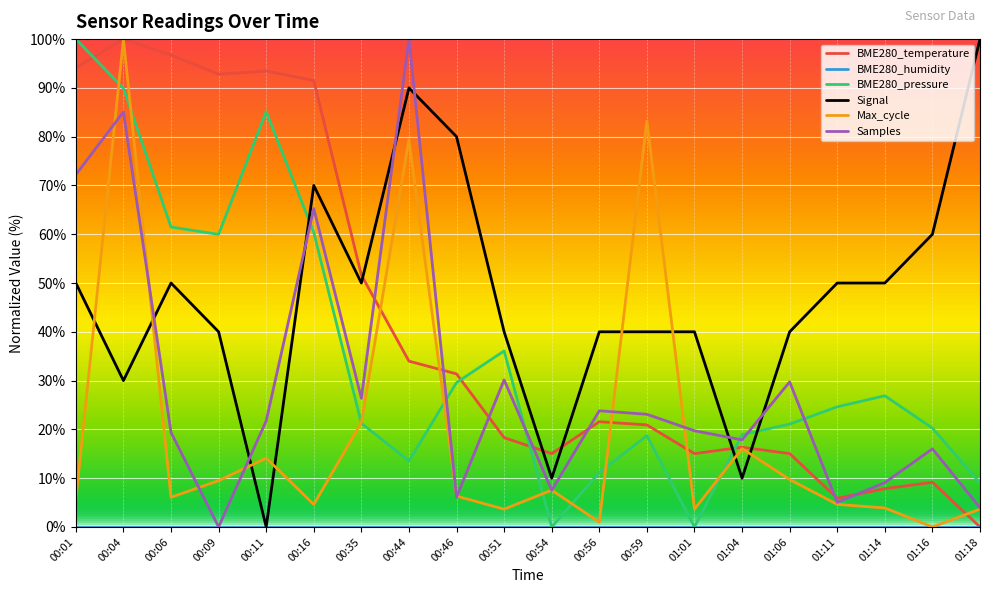

True or false: BME280_pressure and Samples cross at least once.

True